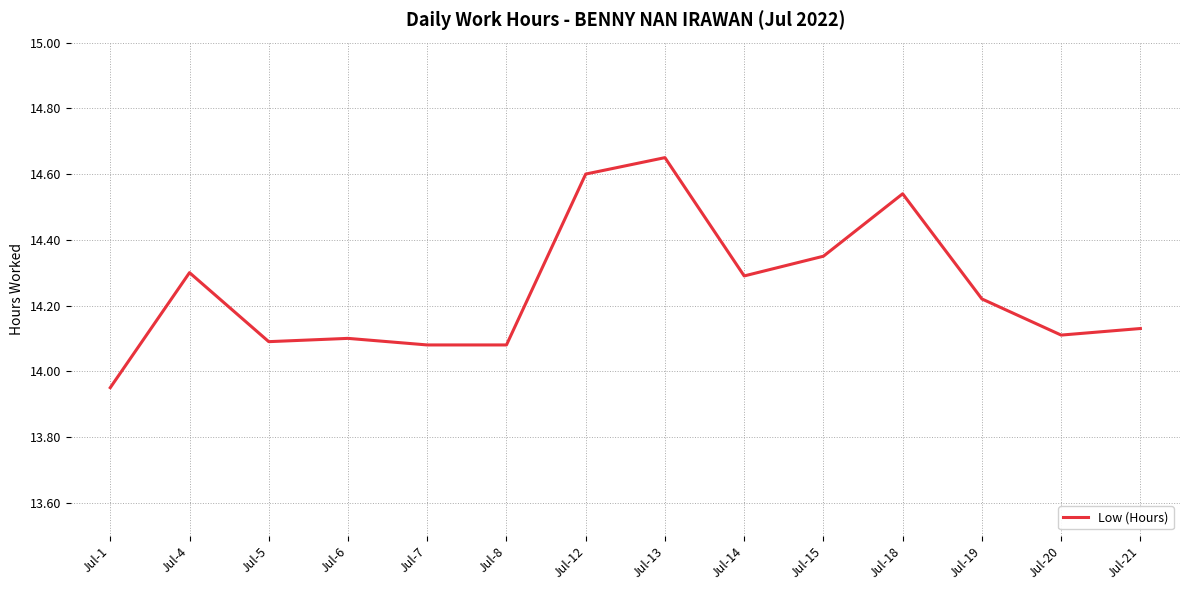

What is the difference between the maximum and minimum values?

0.7